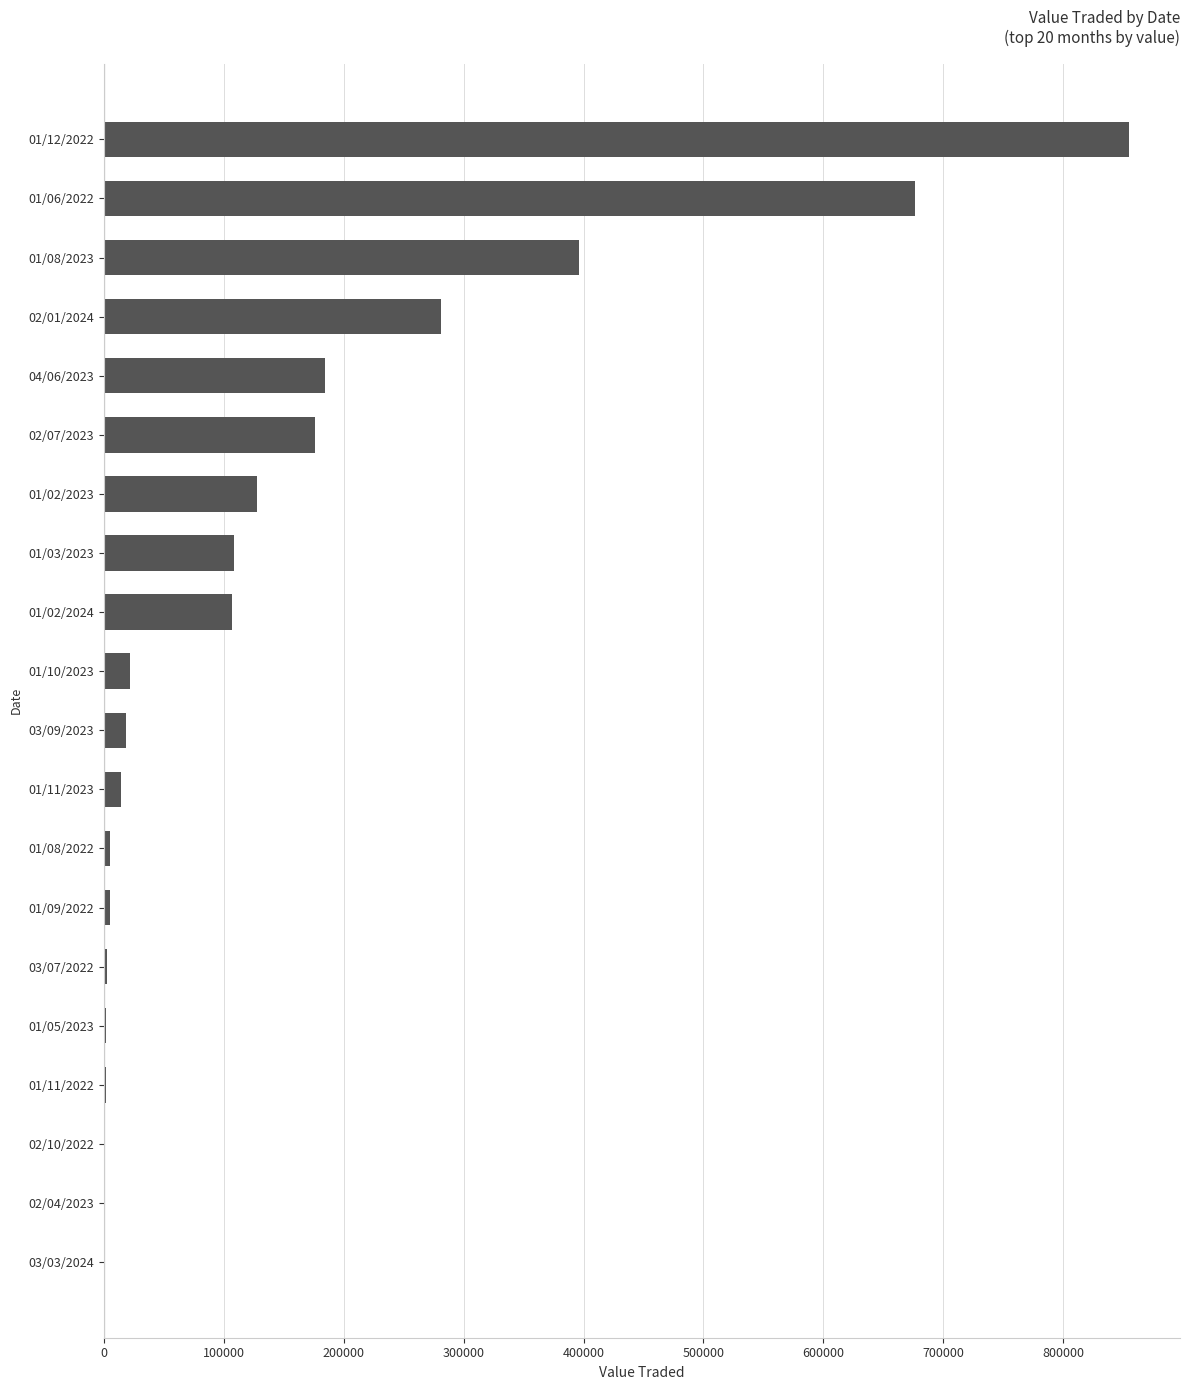

At which label is the value closest to 427423?

01/08/2023